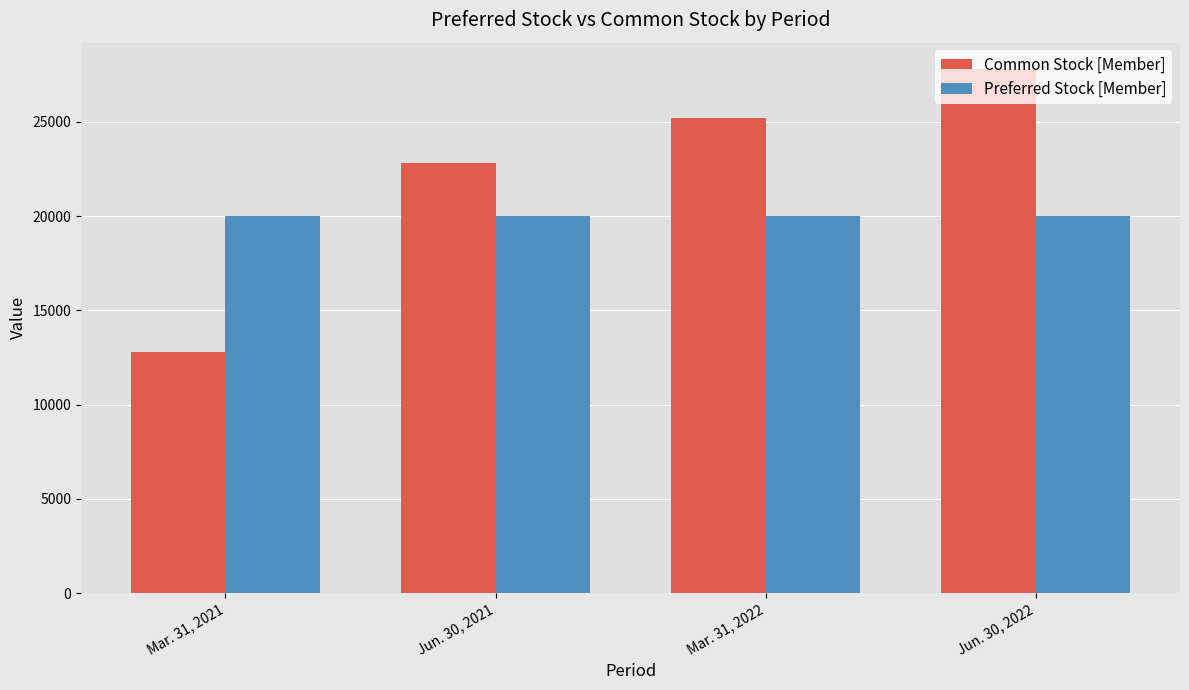

Which category has the highest value in the Common Stock [Member] series?

Jun. 30, 2022